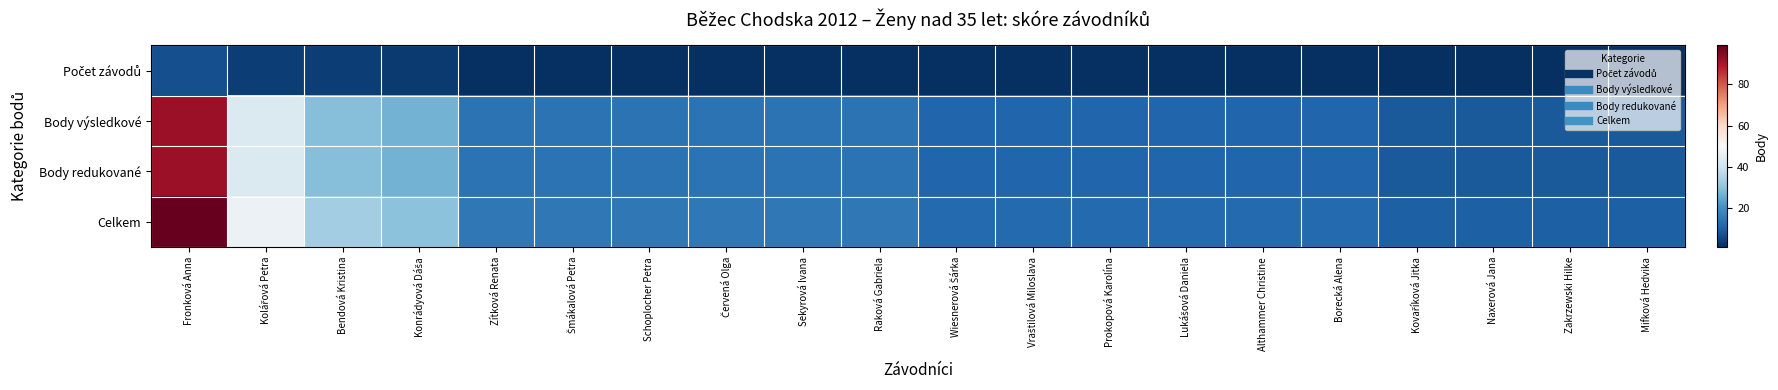

What is the maximum value shown in the chart?

99